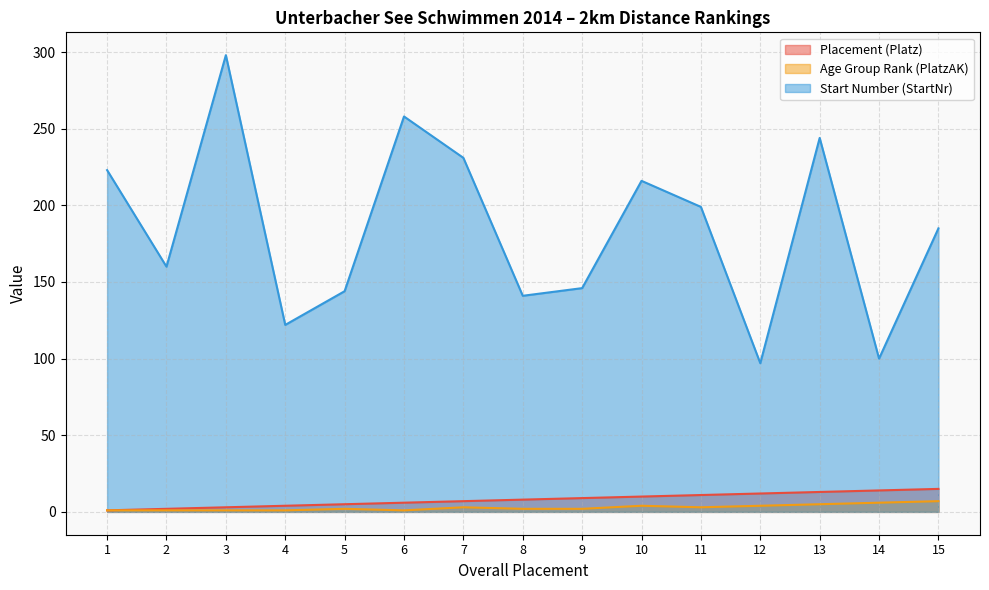

At which category does Start Number (StartNr) reach its first local peak?

3